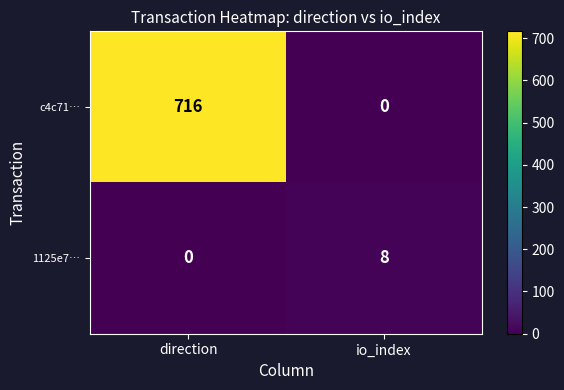

Which label corresponds to the smallest value in the chart?

io_index